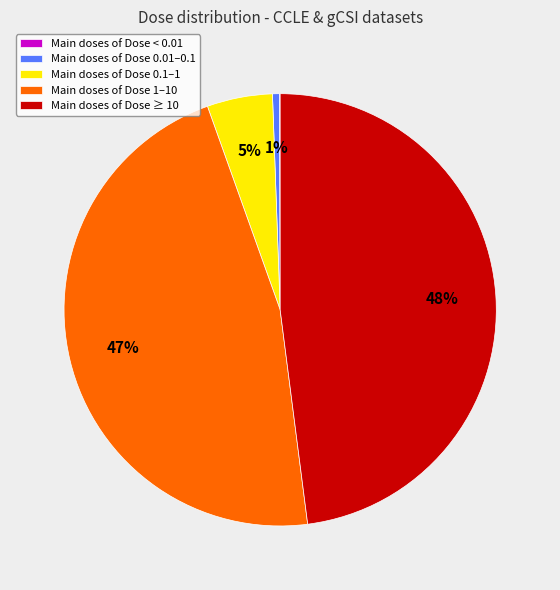

Combined, do Main doses of Dose 0.1–1 and Main doses of Dose 1–10 account for over 50%?

Yes